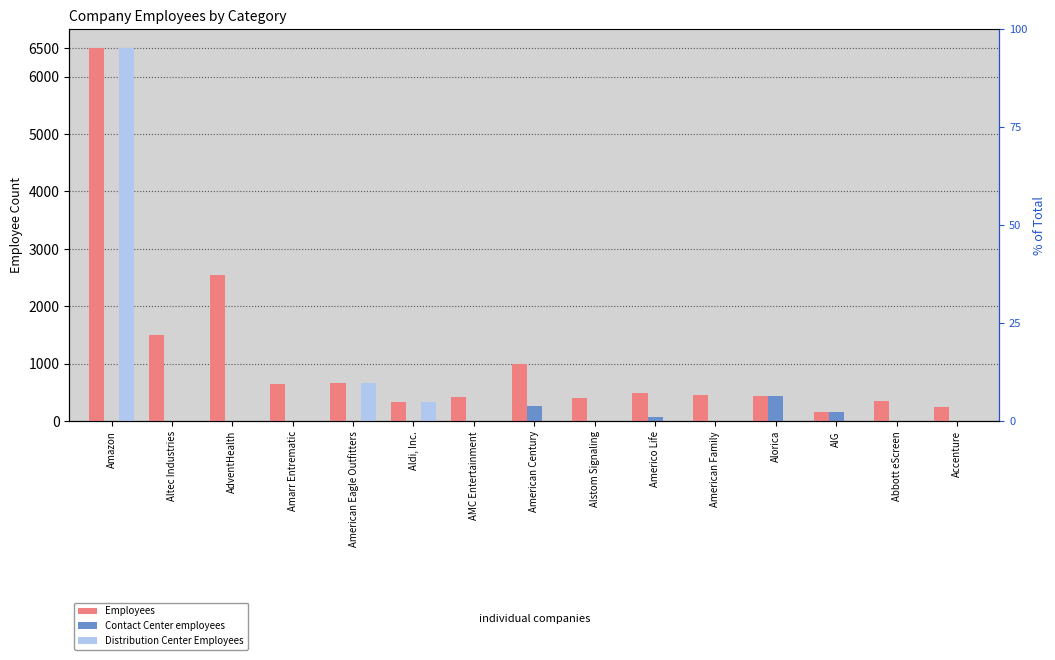

Reading left to right, transcribe all the data shown in this chart.

Employees: 6500	1500	2545	650	673	330	415	991	400	500	460	438	154	356	250
Contact Center employees: 0	0	0	0	0	0	0	266	0	70	0	438	154	0	0
Distribution Center Employees: 6500	0	0	0	673	330	0	0	0	0	0	0	0	0	0